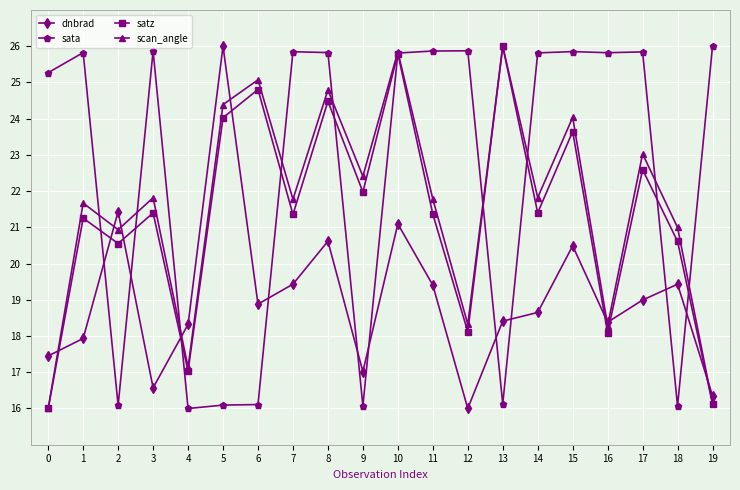

The dnbrad series shows 11.1 at 1. True or false?

False